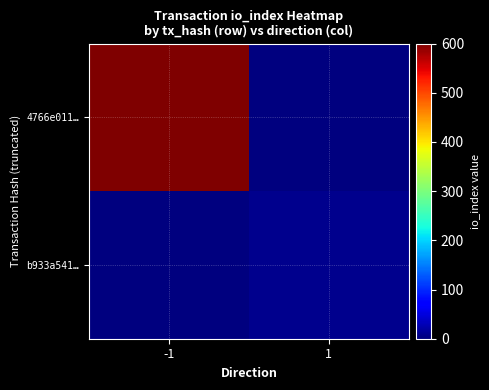

Reading right to left, transcribe all the data shown in this chart.

4766e011…: 1=0	-1=600
b933a541…: 1=8	-1=0